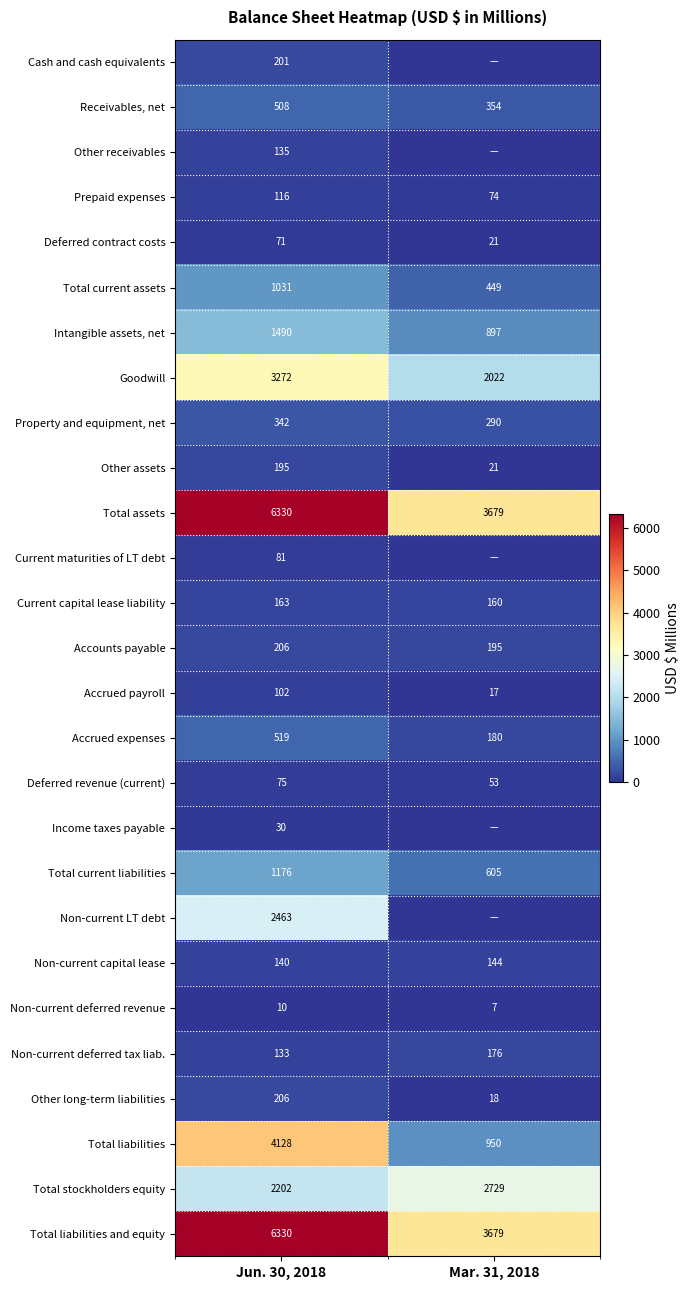

The Other assets series shows 50 at Jun. 30, 2018. True or false?

False